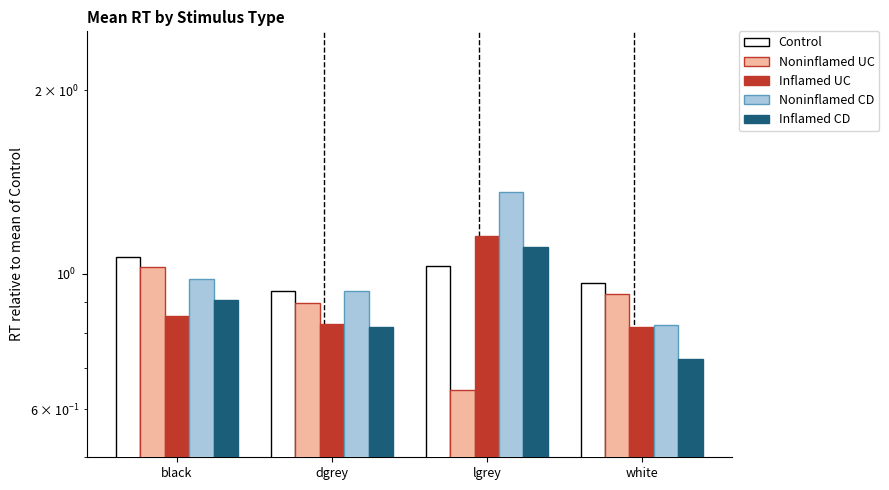

True or false: Control has a value of 0.4 at white.

False